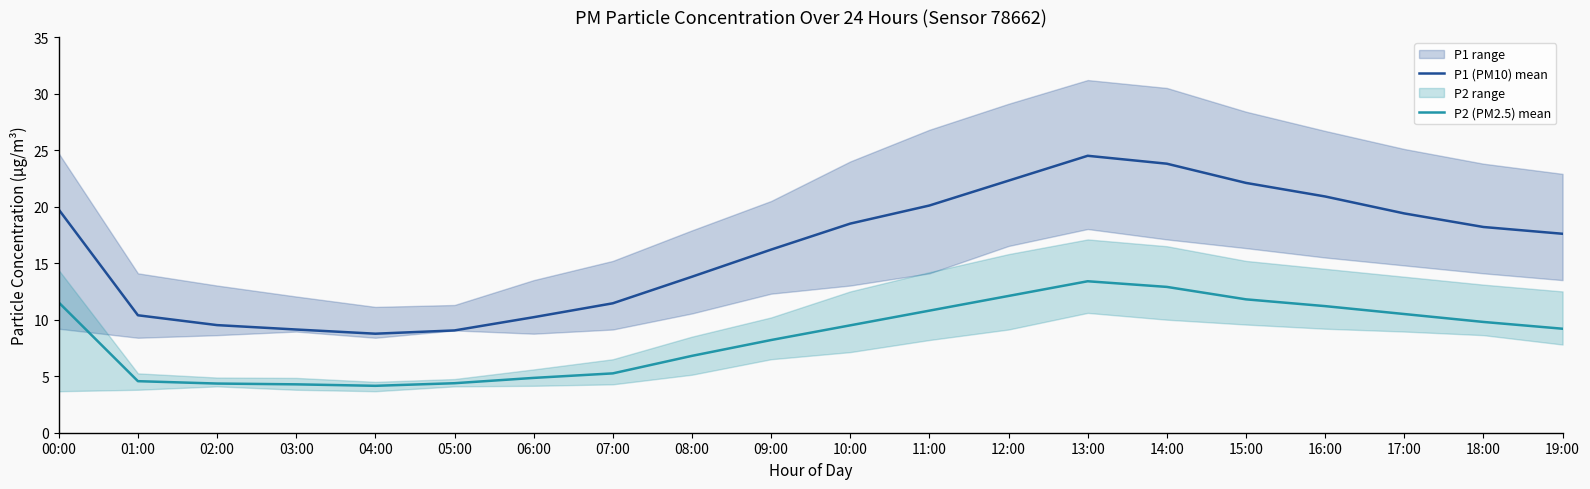

What is the difference between the maximum and second lowest values in the P1 (PM10) mean series?

15.4